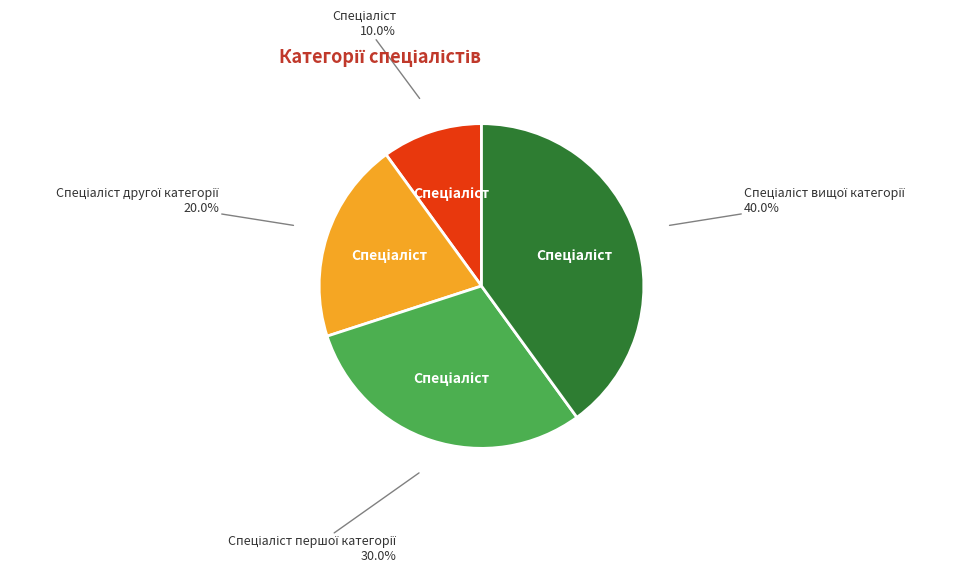

Is there any slice that represents more than half of the pie?

No